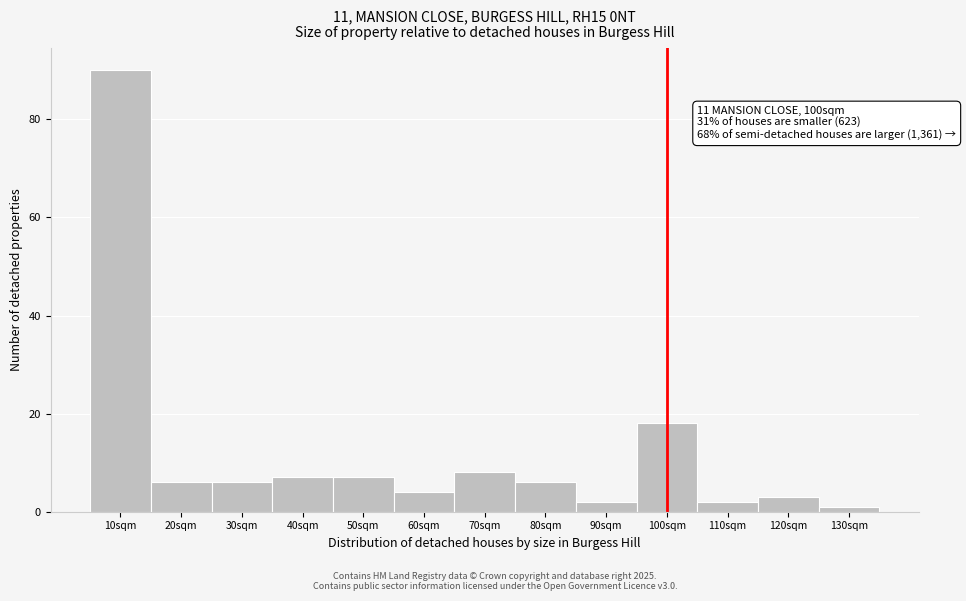

Reading left to right, what are all the values shown in this chart?

90	6	6	7	7	4	8	6	2	18	2	3	1